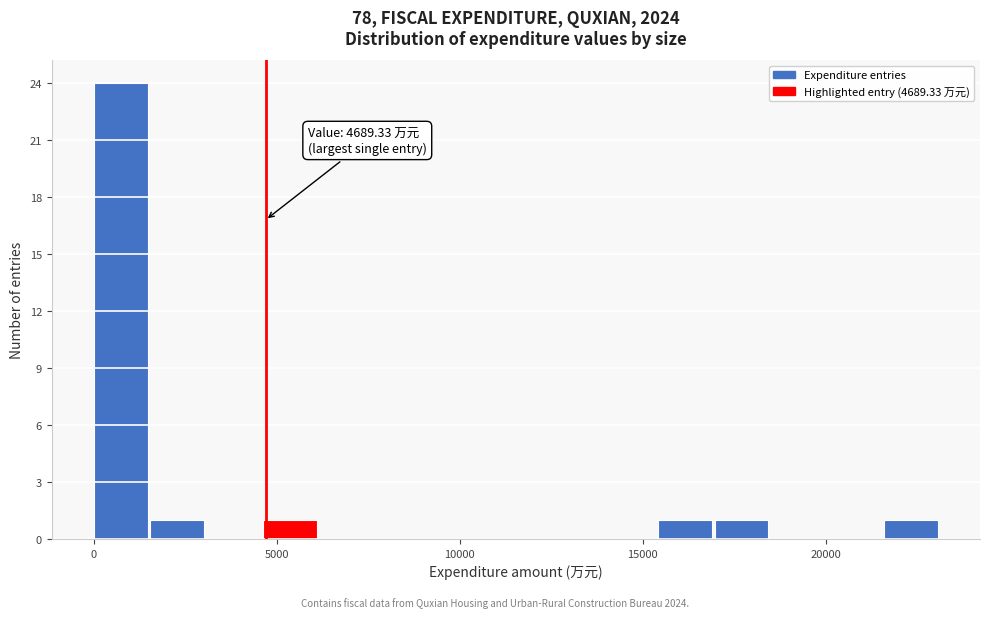

Around what value on the x-axis is the tallest bar? Give the approximate position of its centre, as read against the axis.

500